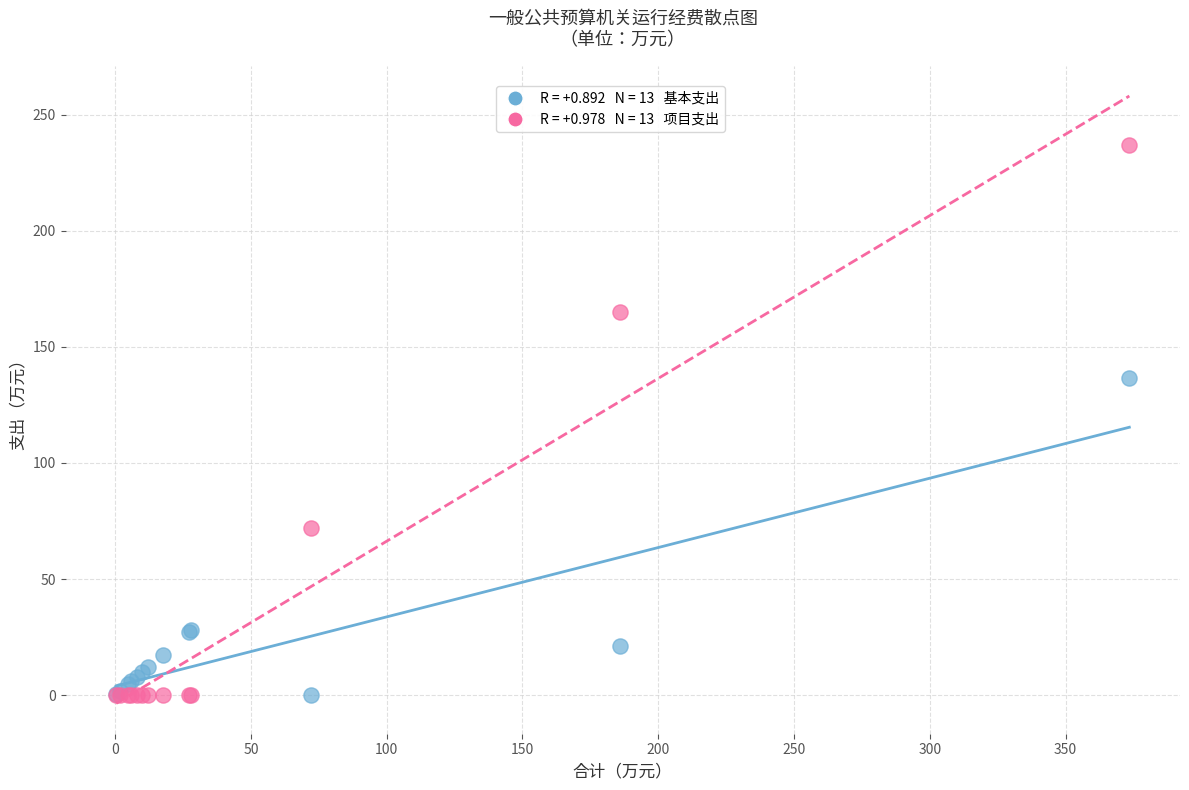

Across all series, what Y value is closest to 118?

136.4